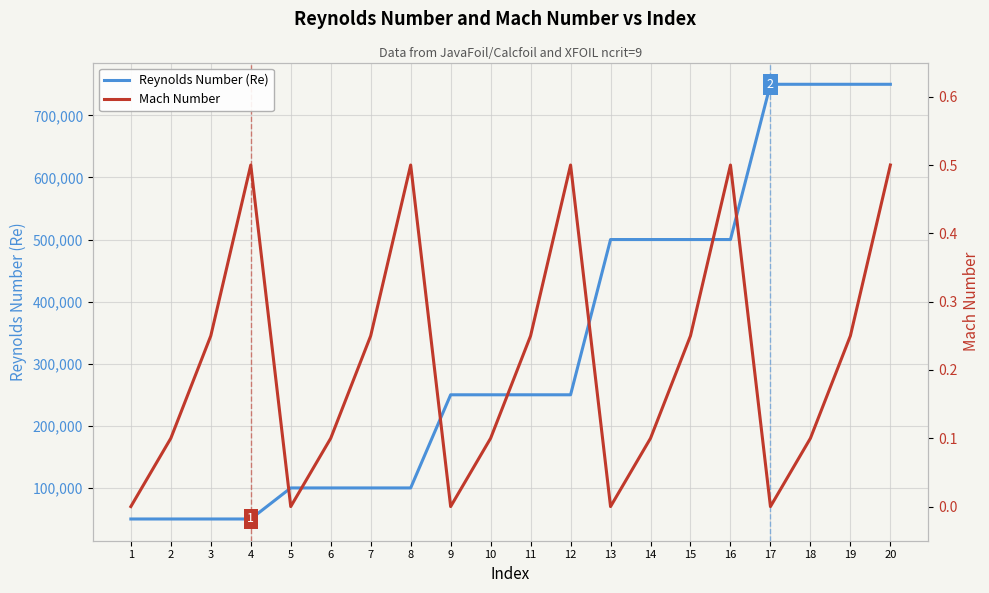

Which category has the highest value in the Reynolds Number (Re) series?

17